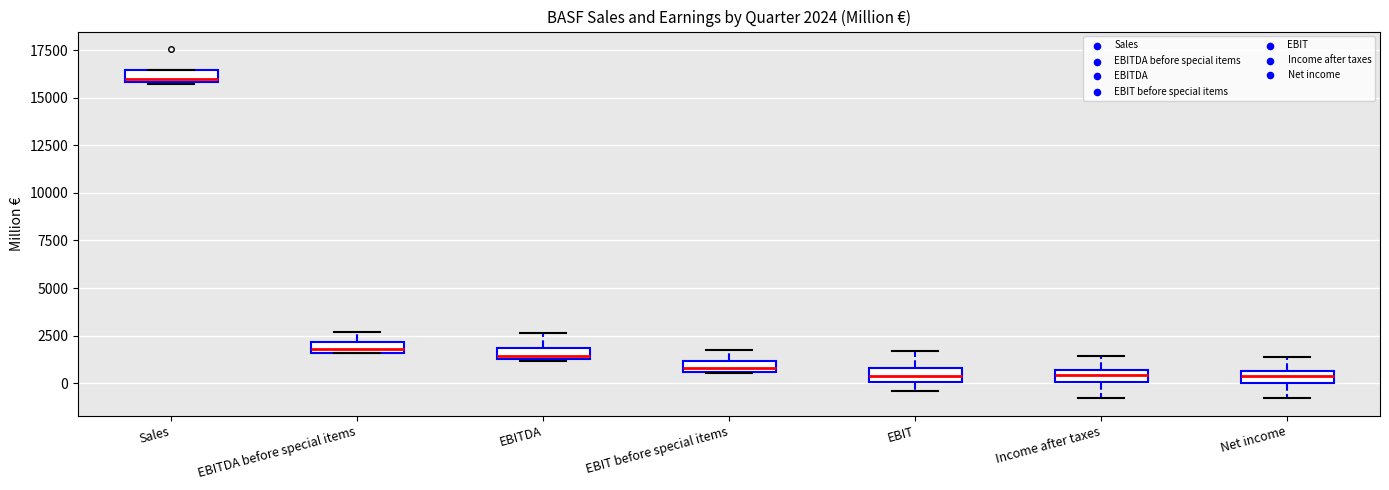

Which box has the highest median line?

Sales